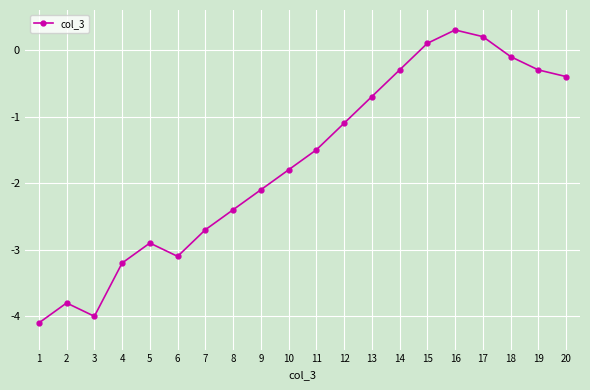

What is the value of the 11th point from the left?

-1.5